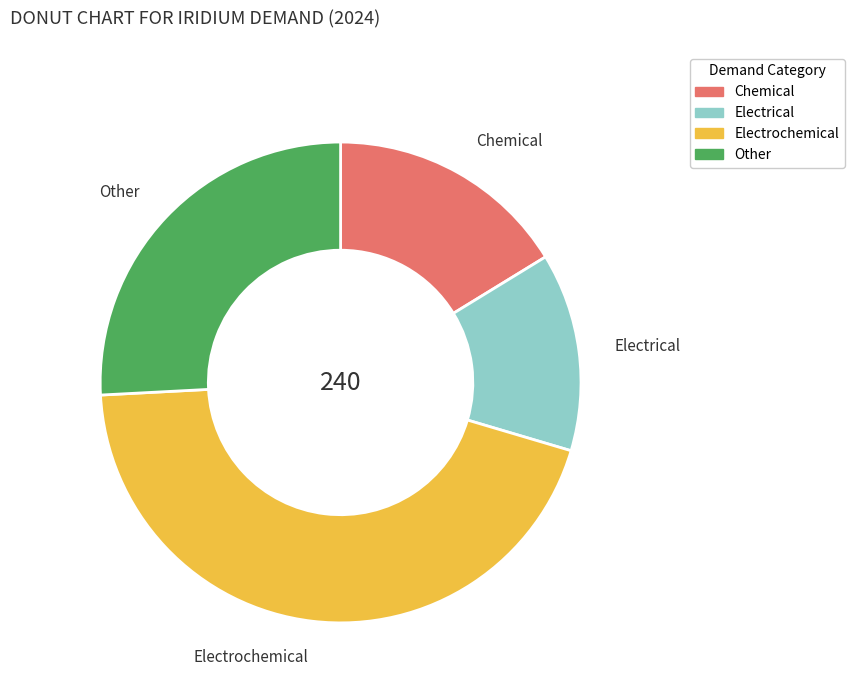

Rank the categories by value from highest to lowest.

Electrochemical, Other, Chemical, Electrical